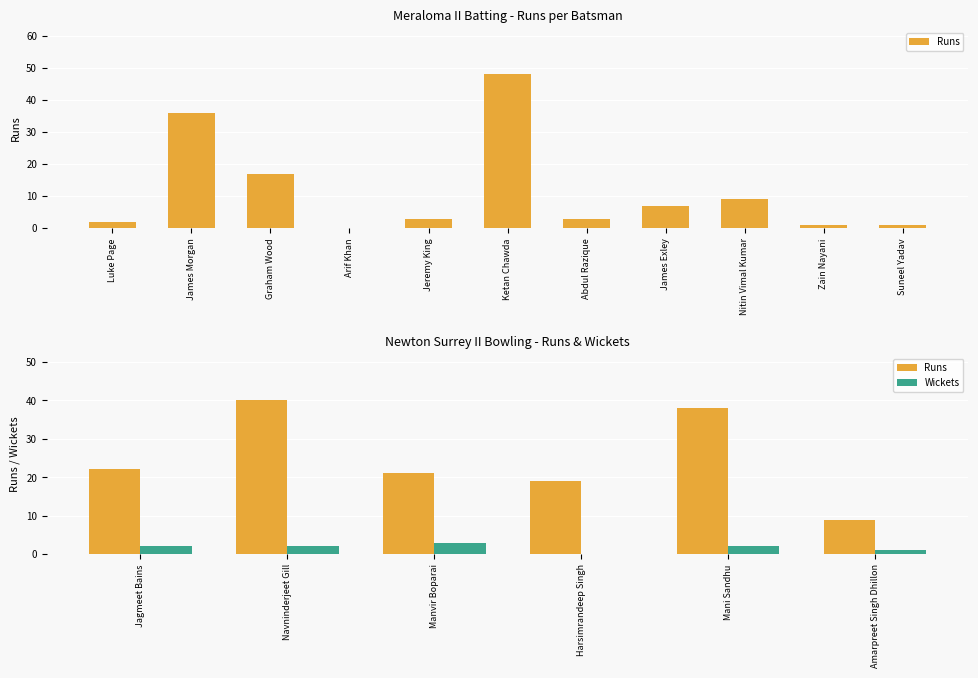

How many data points does each series have?

6